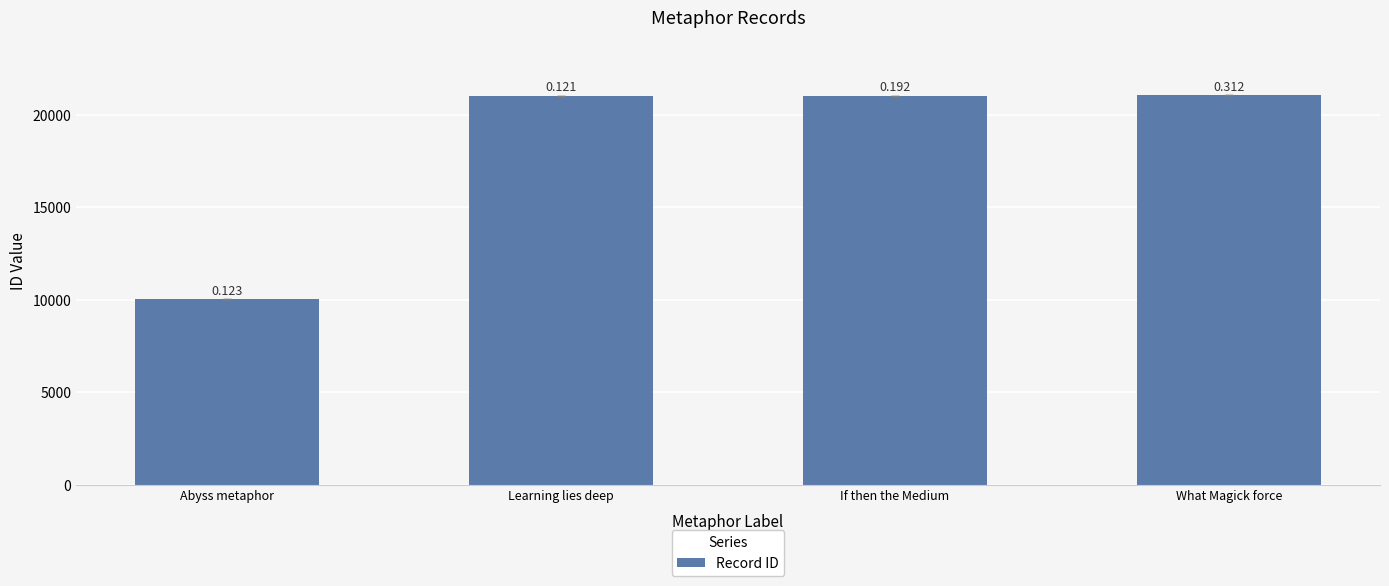

The chart shows a value of 5627 at Abyss metaphor. True or false?

False